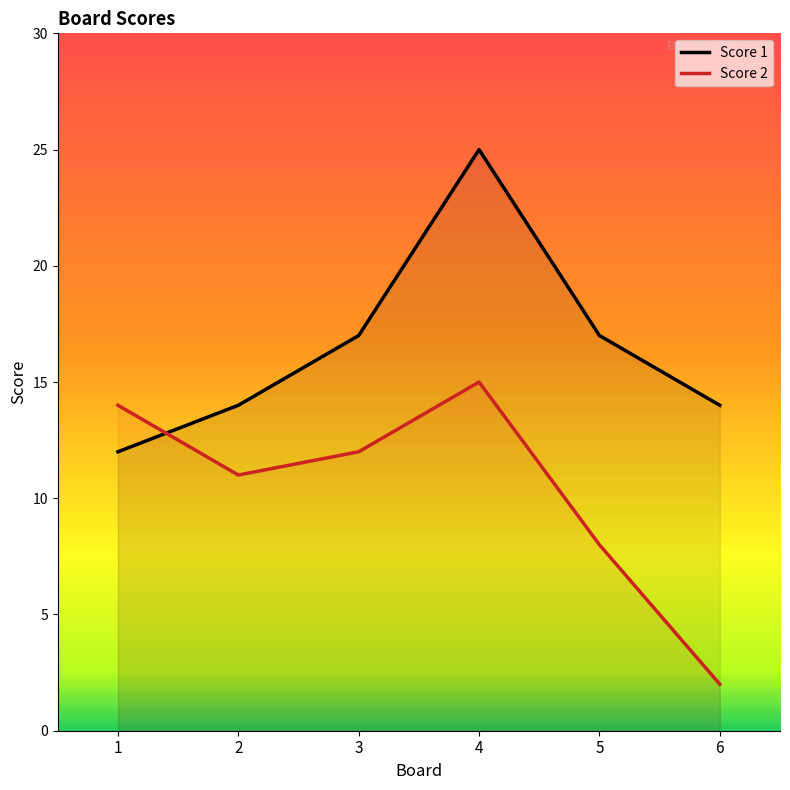

Where is the first local maximum for Score 1?

4